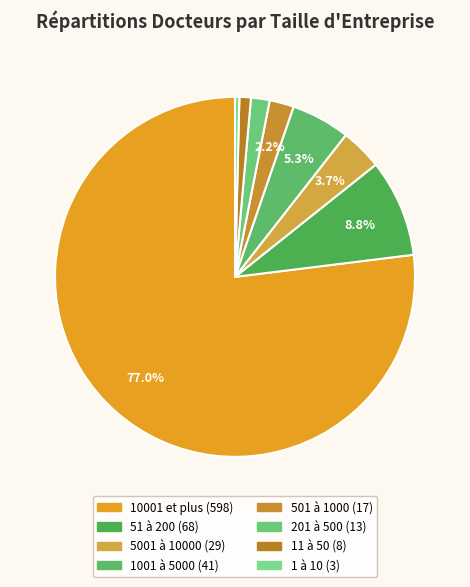

Is the sum of 1001 à 5000 and 51 à 200 greater than half?

No